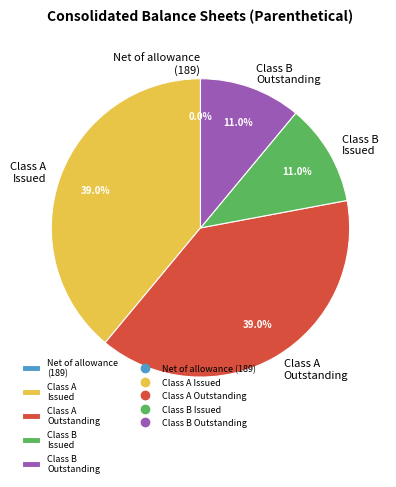

Approximately how many times larger is the value at Class A Issued compared to Class B Outstanding?

3.5